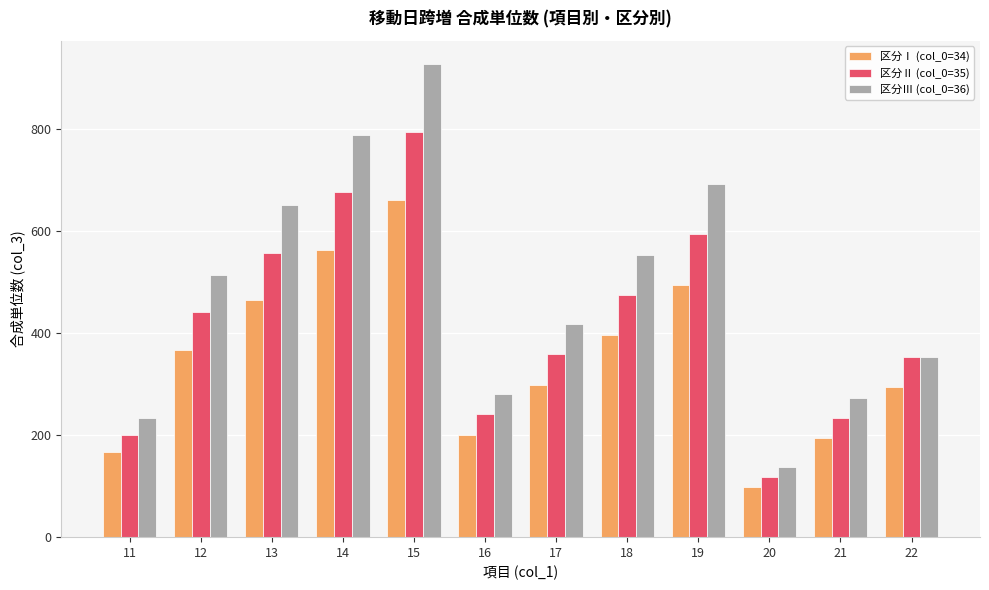

Which series changed the most between 12 and 16?

区分Ⅲ (col_0=36)